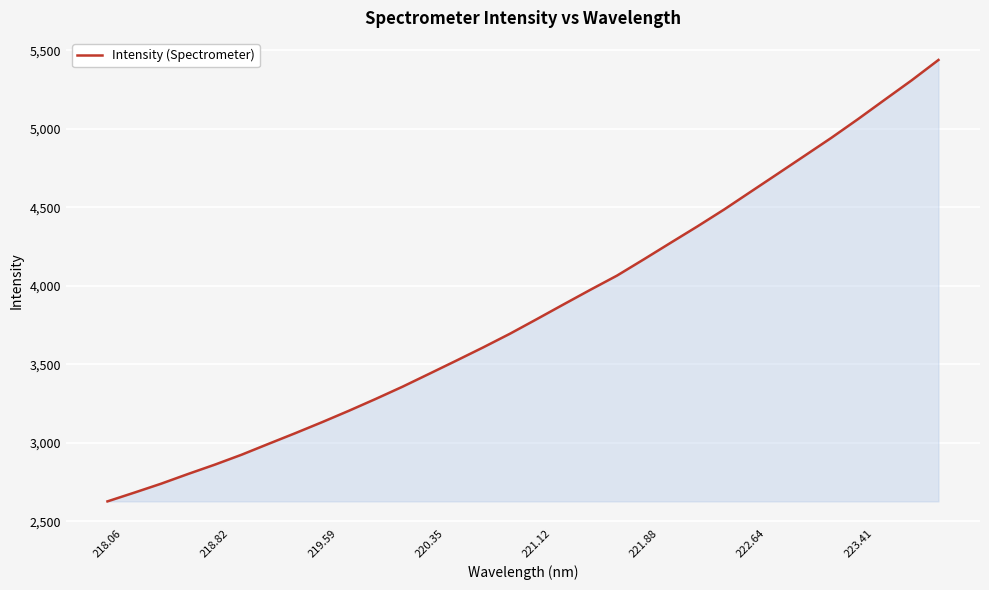

What is the difference between the maximum and minimum values?

2812.0